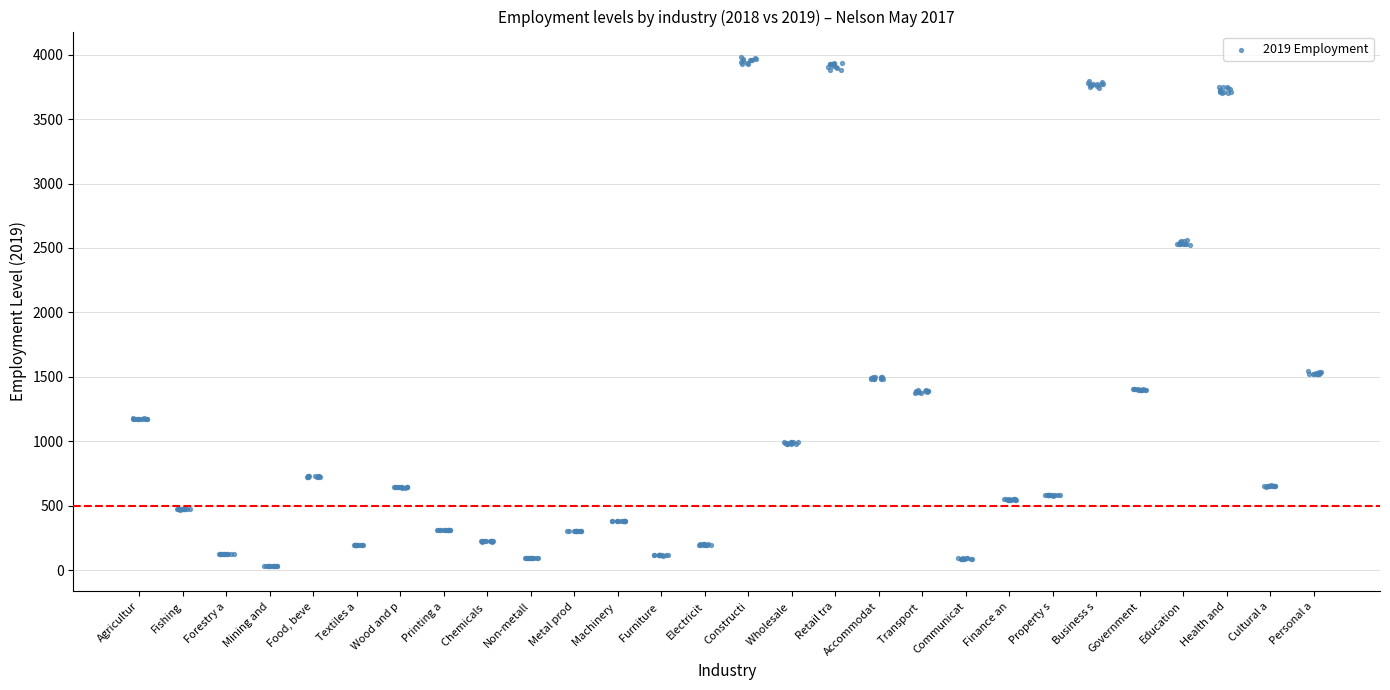

What is the range of X values (max minus min)?

27.3